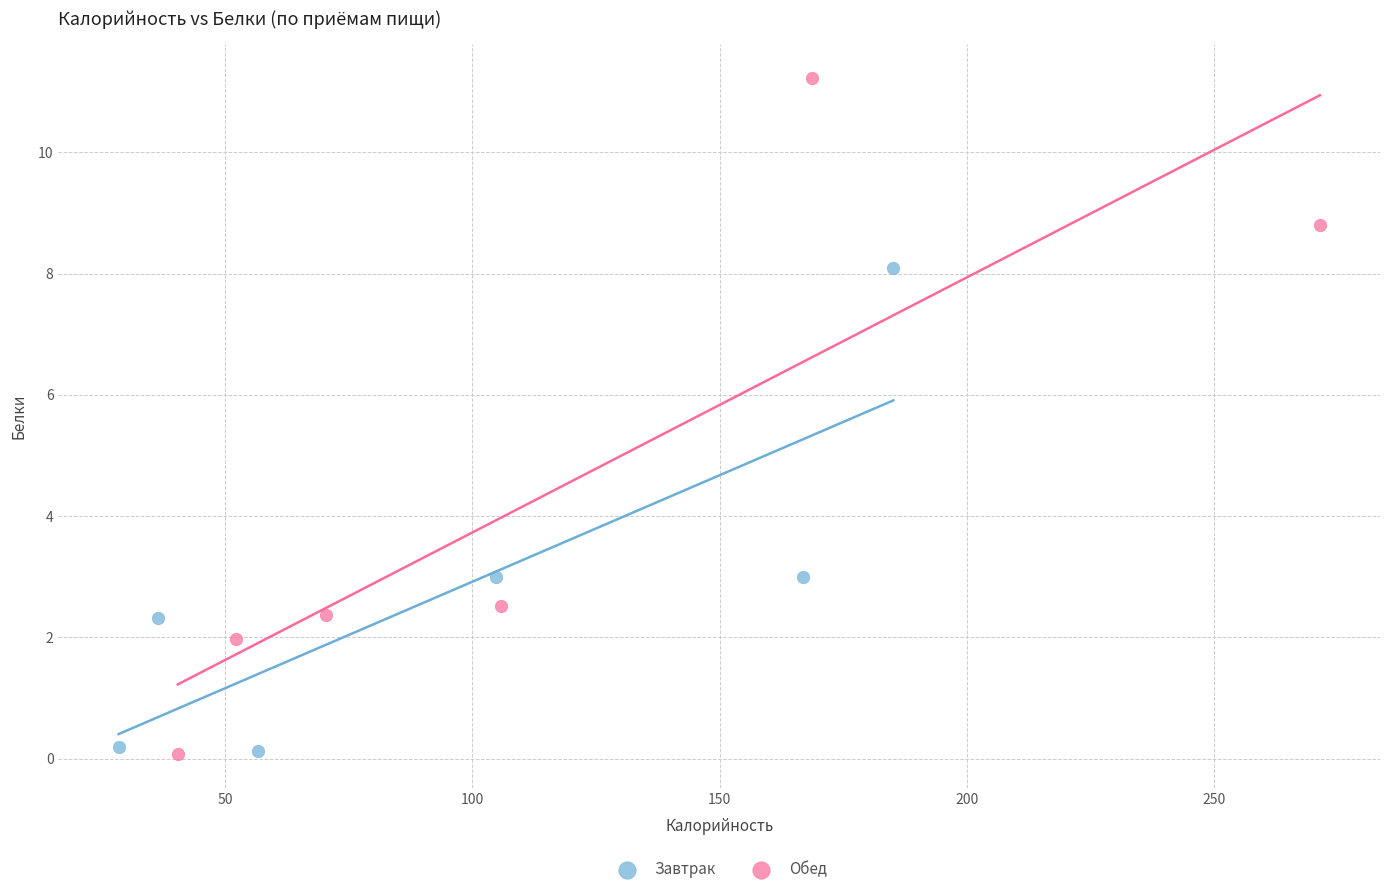

Which series contains the highest Y value?

Обед